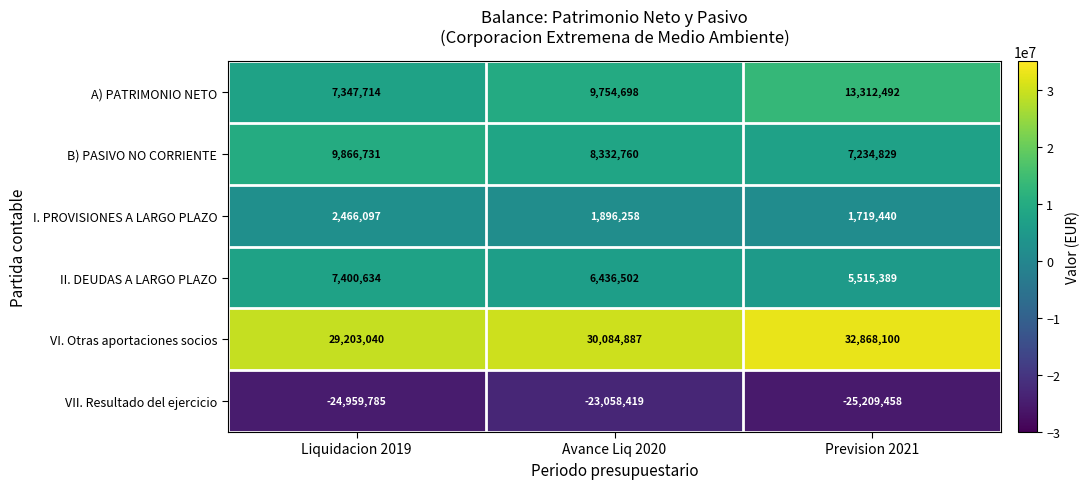

Is it true that VI. Otras aportaciones socios equals 7163923 at Prevision 2021?

False